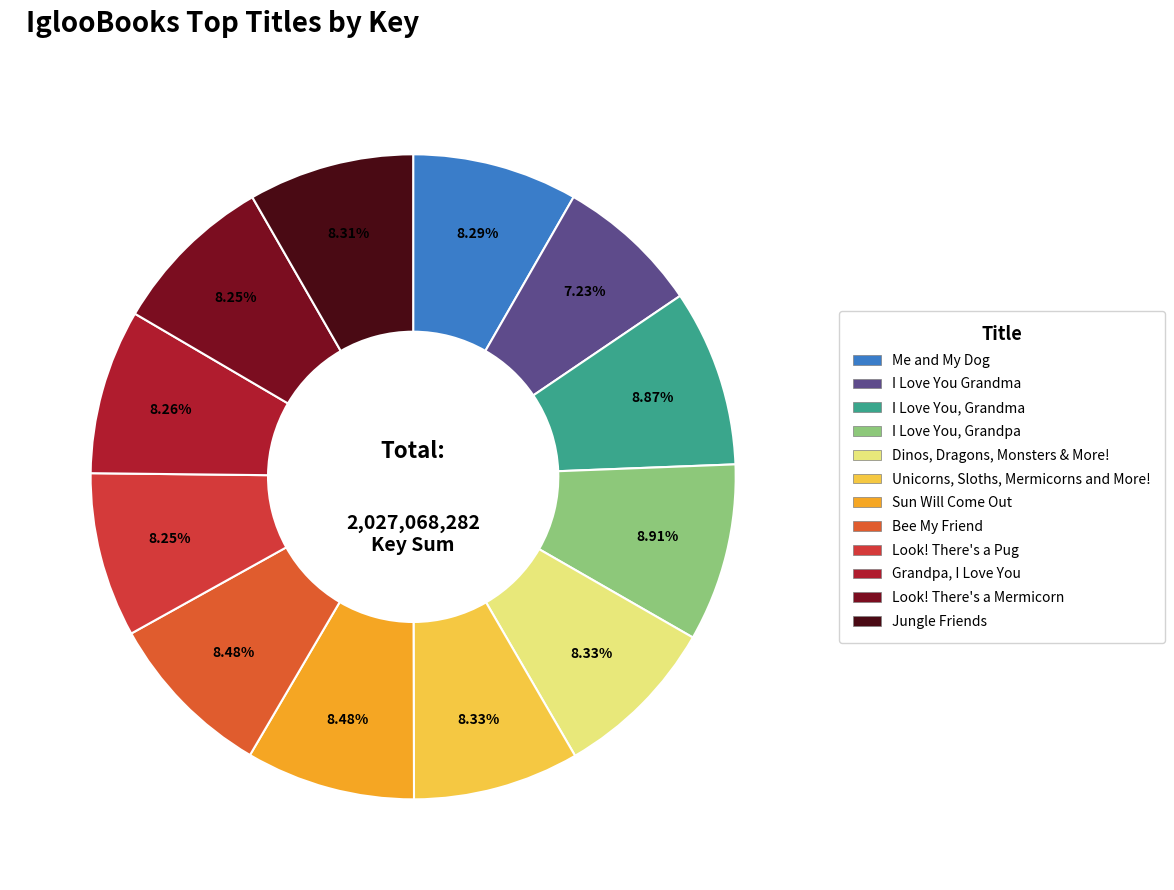

To the nearest percent, what portion does Jungle Friends represent?

8%